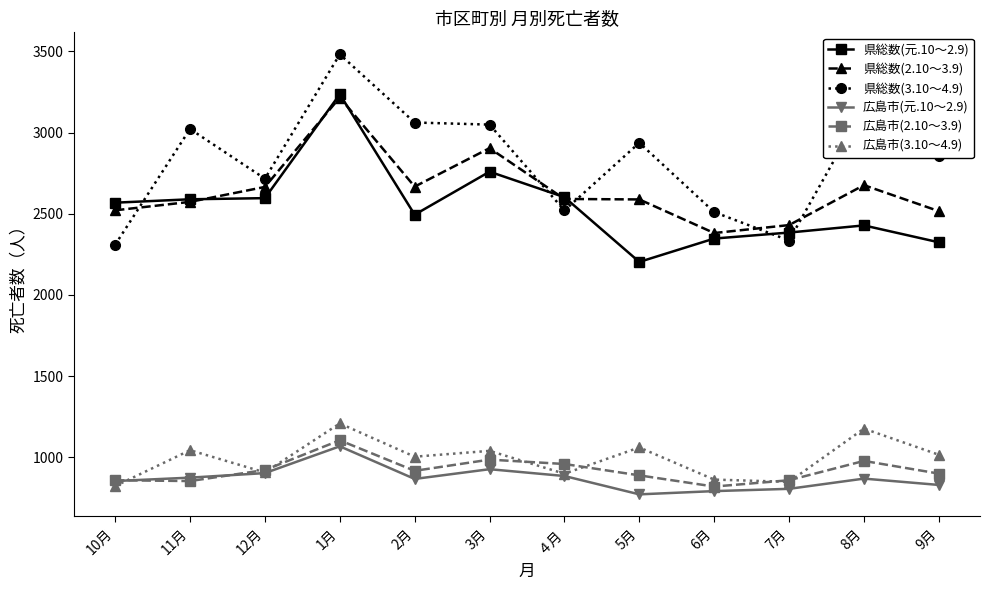

Where is the first local minimum for 県総数(3.10～4.9)?

12月